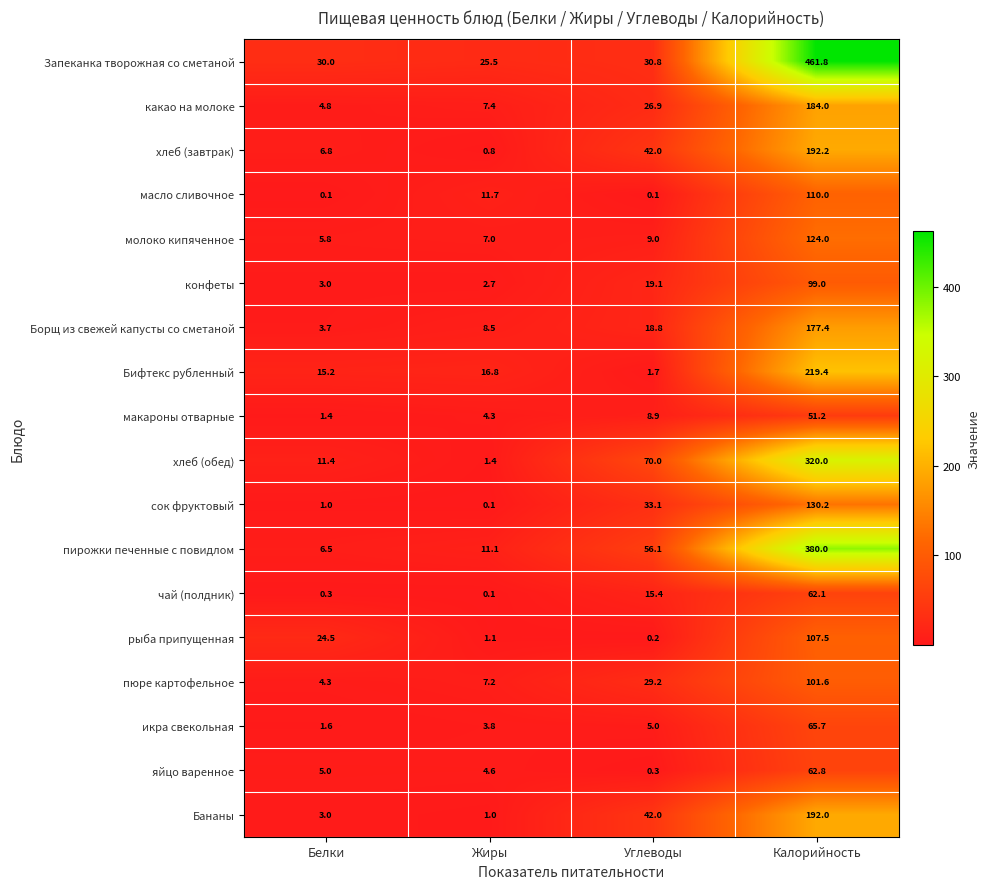

Which series has the widest spread of values?

Запеканка творожная со сметаной